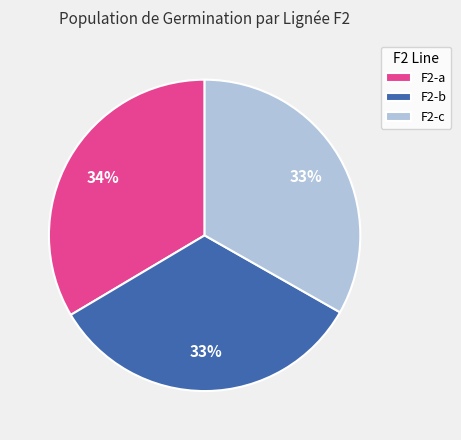

True or false: F2-b accounts for 45% of the total.

False